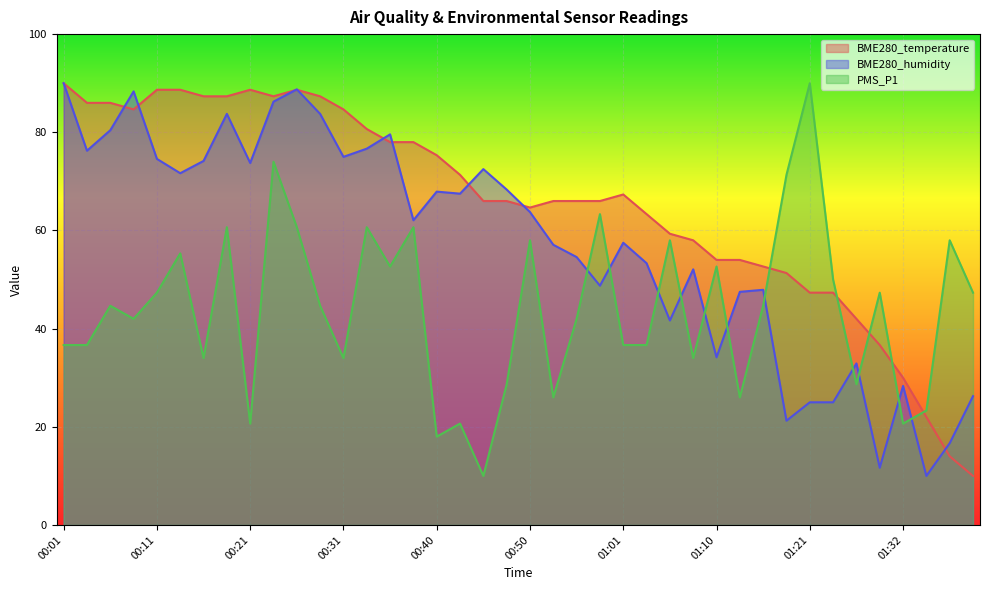

How many values in the BME280_humidity series are below 63?

20